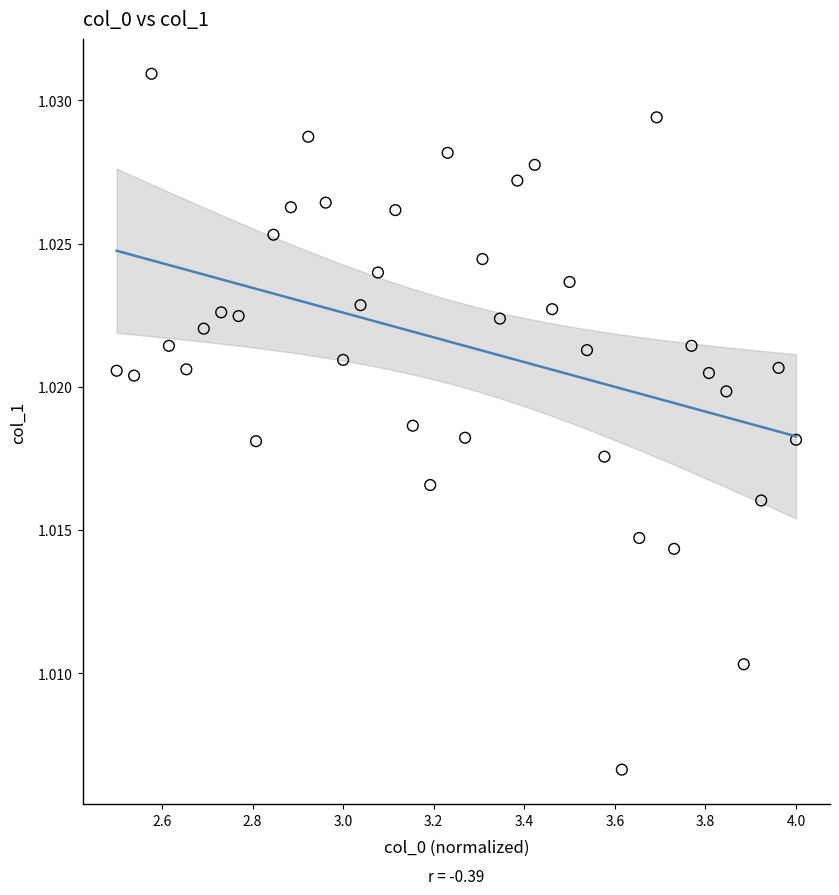

What is the range of X values (max minus min)?

1.5